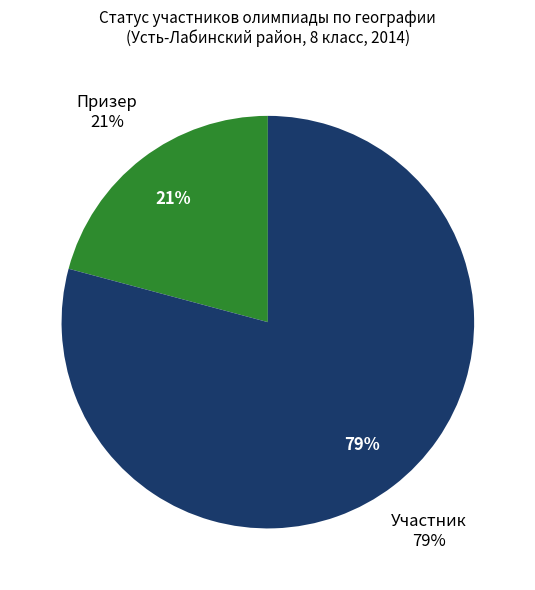

Do Участник and Призер together represent more than half of the pie?

Yes